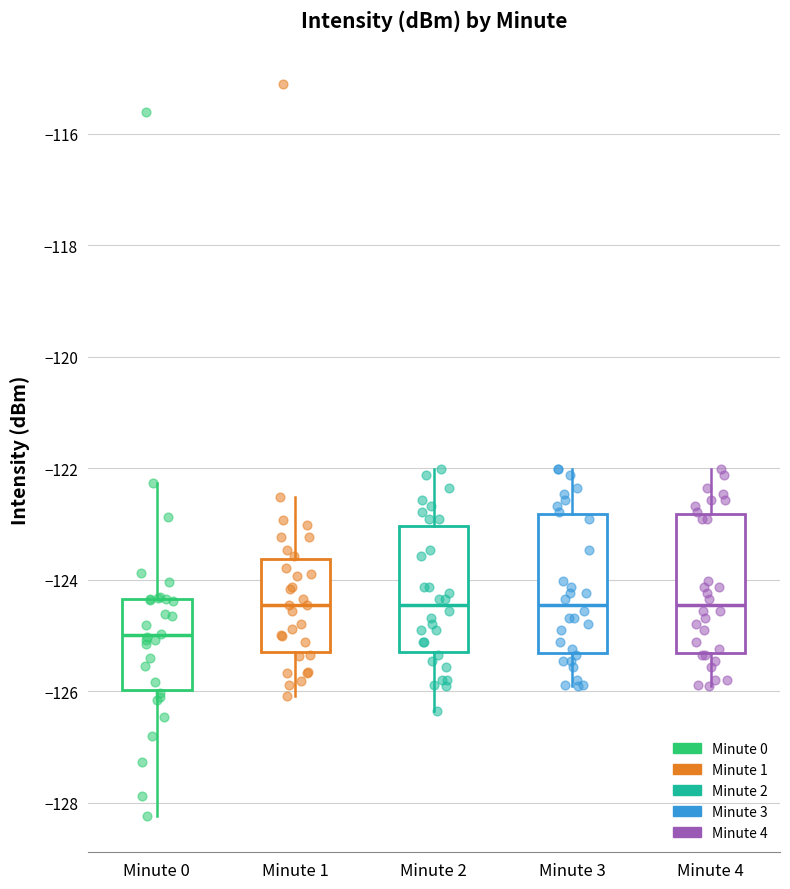

Where is the lower edge of the box for Minute 1 on the y-axis? The values are not printed on the chart, so give them approximately, as read against the axis.

-125.2